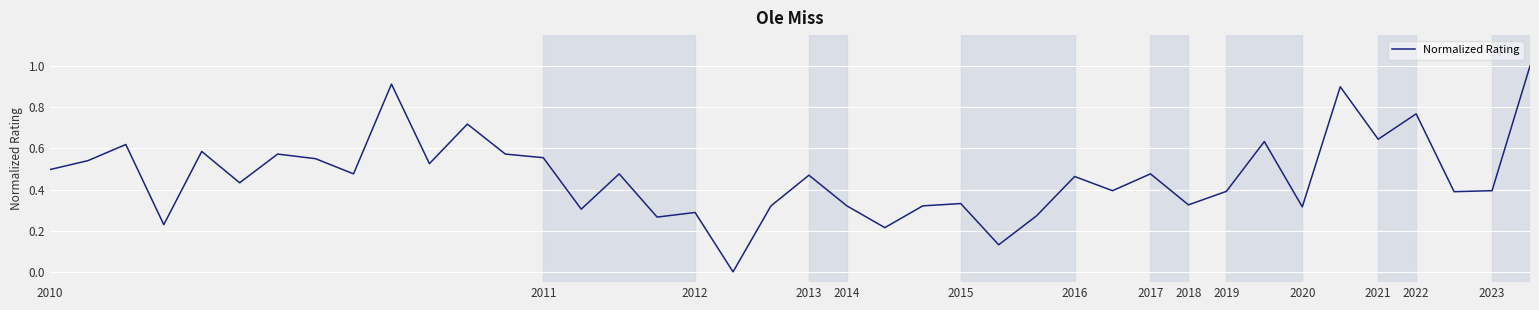

Does the chart display data point markers on the line(s)?

No